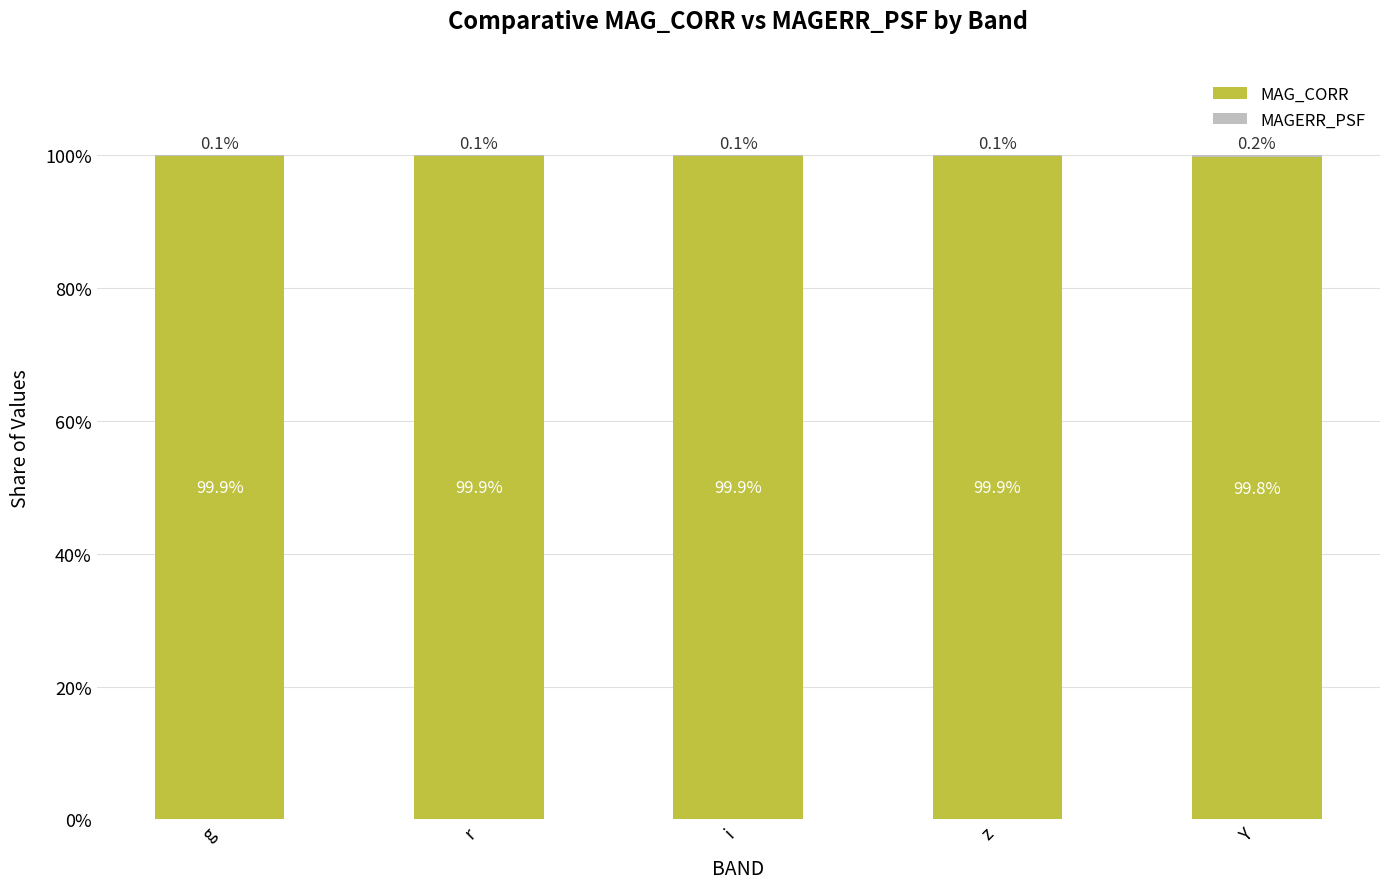

What is the total value across all series at g?

100.0